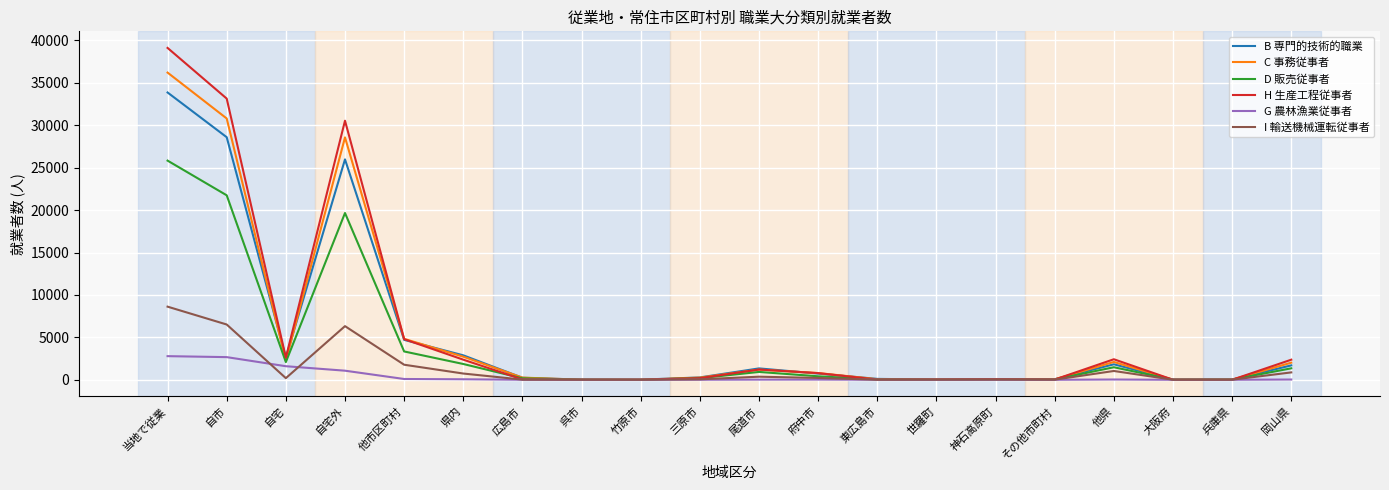

Rank the series by their maximum value, from highest to lowest.

H 生産工程従事者, C 事務従事者, B 専門的技術的職業, D 販売従事者, I 輸送機械運転従事者, G 農林漁業従事者